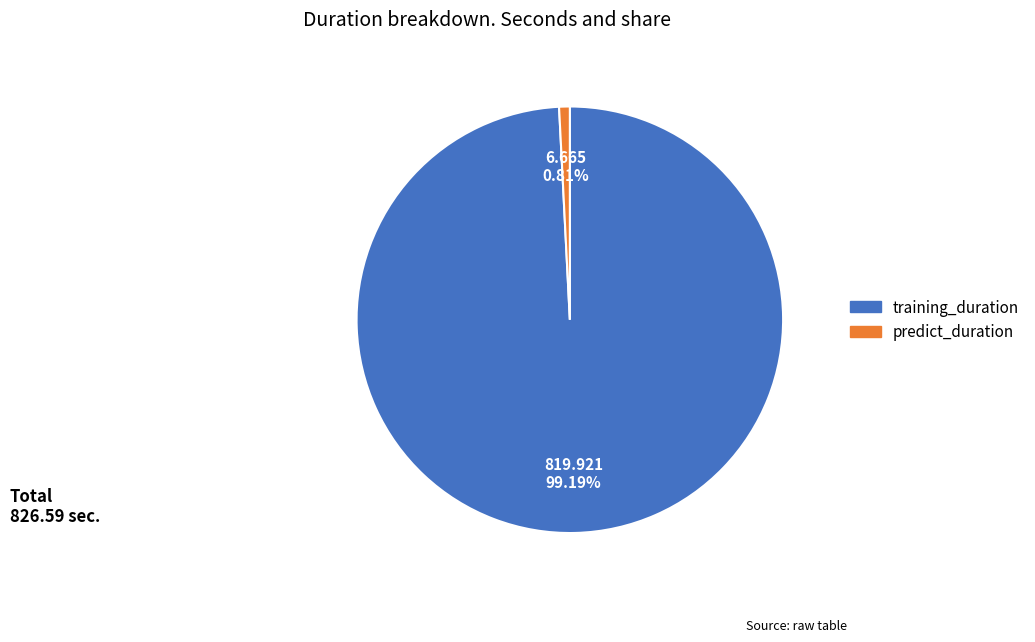

Which category has the biggest portion of the pie?

training_duration